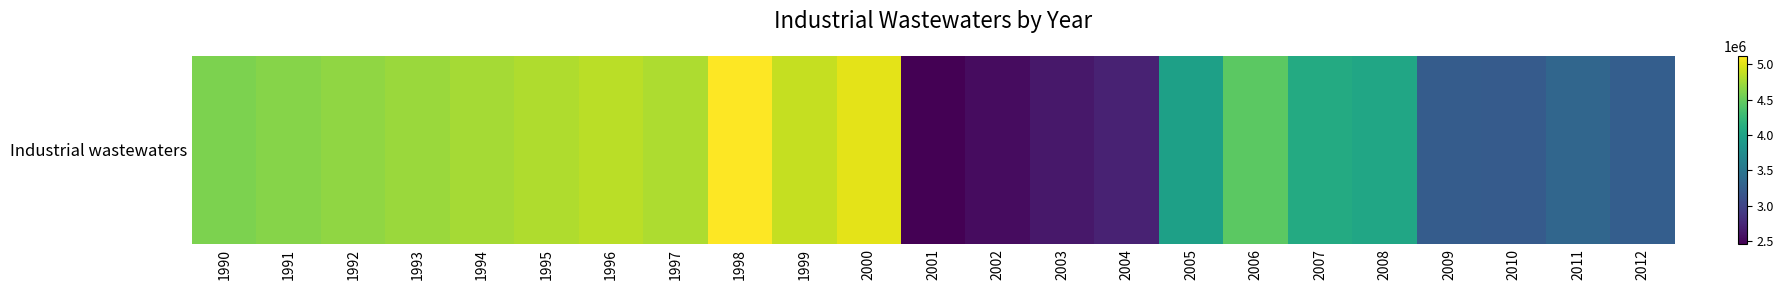

List the labels in order of value, largest first.

1998, 2000, 1999, 1996, 1995, 1997, 1994, 1993, 1992, 1991, 1990, 2006, 2007, 2008, 2005, 2011, 2012, 2009, 2010, 2004, 2003, 2002, 2001